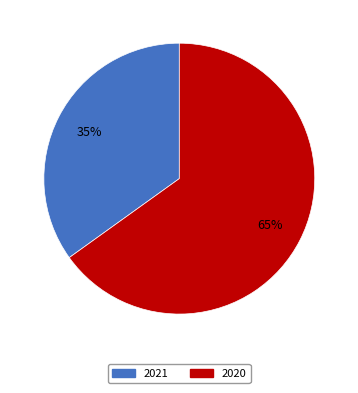

To the nearest percent, what is the average slice percentage?

50%